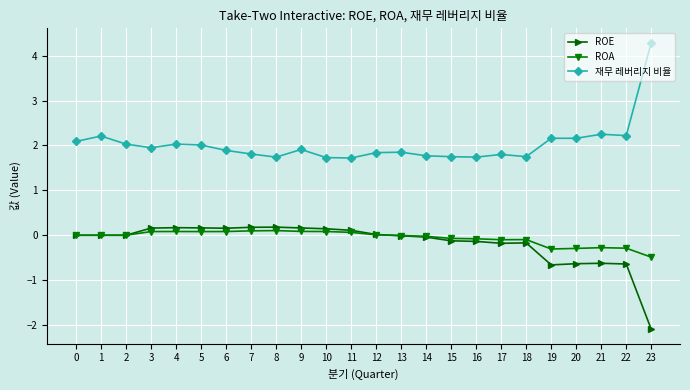

How many categories are shown in the chart?

24